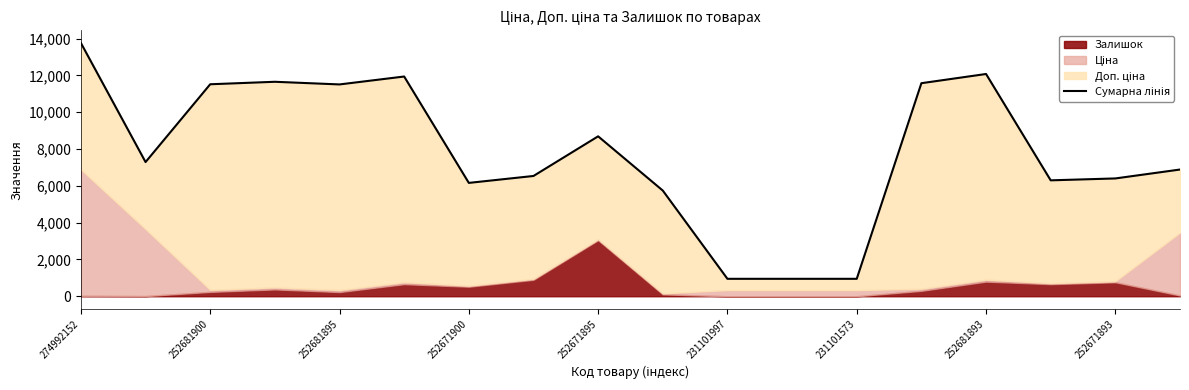

Does the chart have visible grid lines?

No